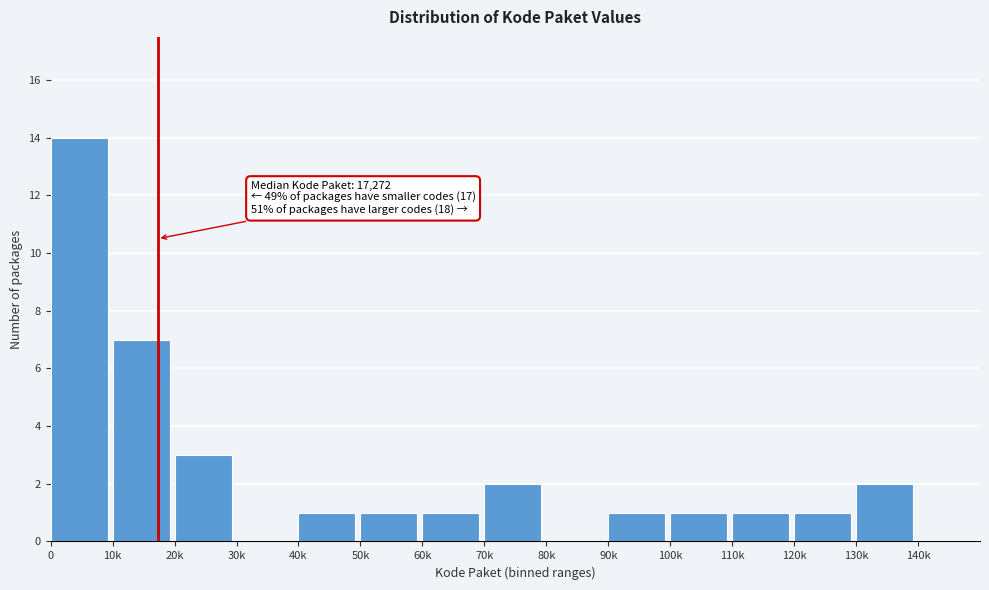

Reading left to right, transcribe all the data shown in this chart.

0=14	10k=7	20k=3	30k=0	40k=1	50k=1	60k=1	70k=2	80k=0	90k=1	100k=1	110k=1	120k=1	130k=2	140k=0